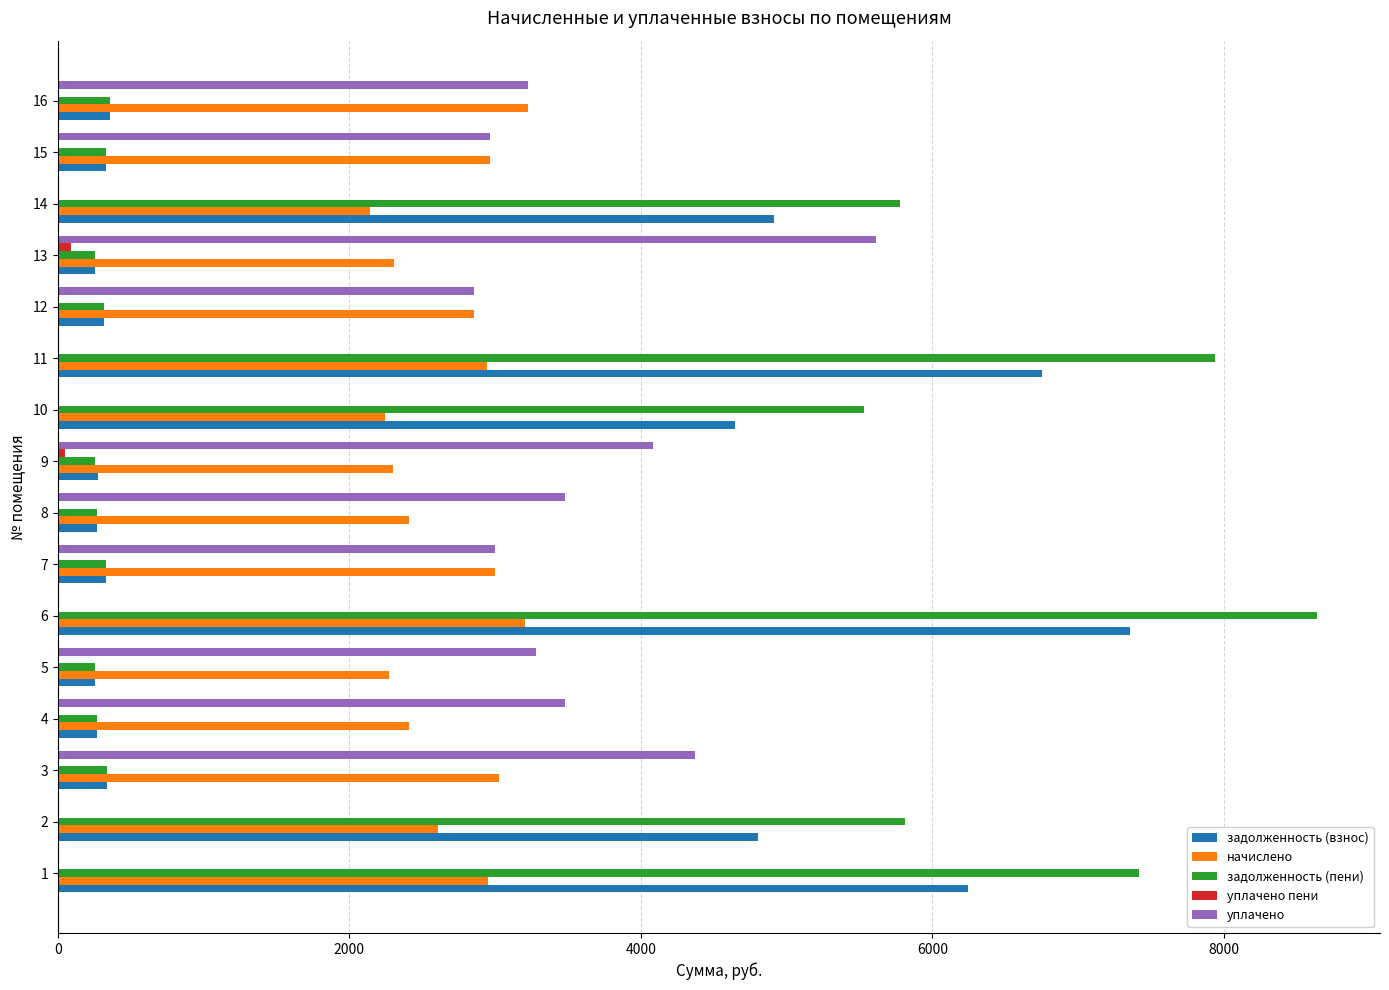

The value of уплачено at 2 is 0.0. True or false?

True